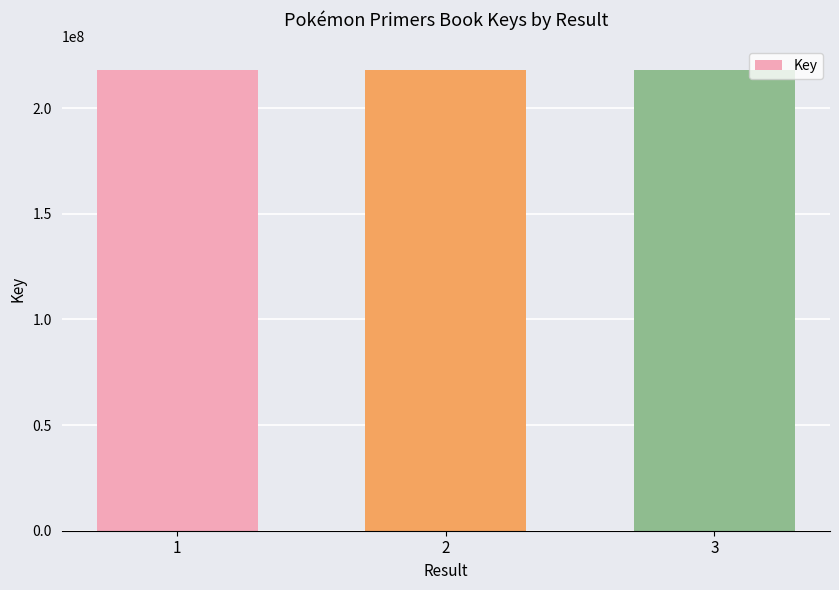

Does the chart contain any negative values?

No